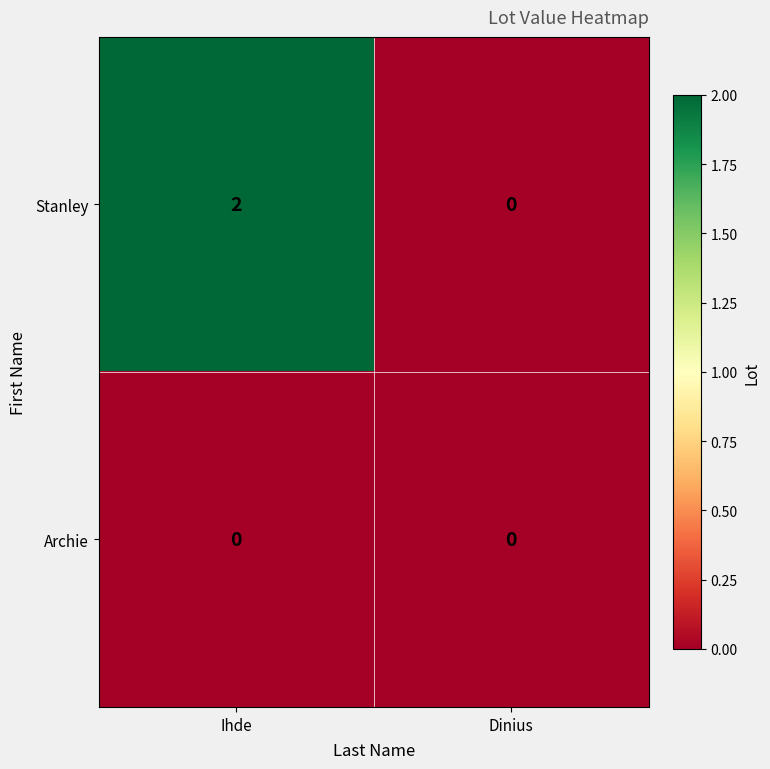

Which series has the largest total across all categories?

Stanley